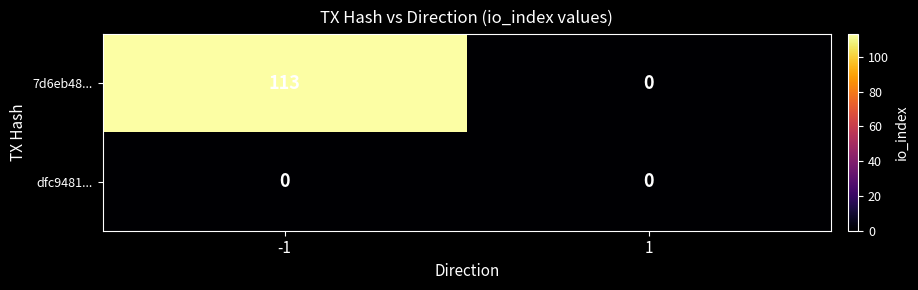

Reading left to right, list all the values displayed in this chart.

7d6eb48...: -1=113	1=0
dfc9481...: -1=0	1=0